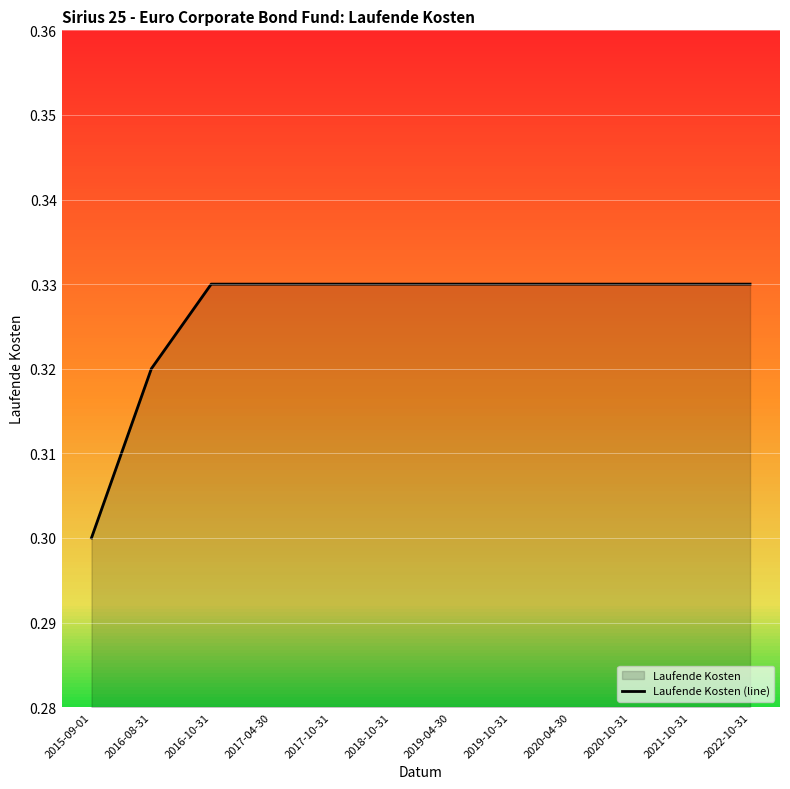

What is the maximum value shown in the chart?

0.3